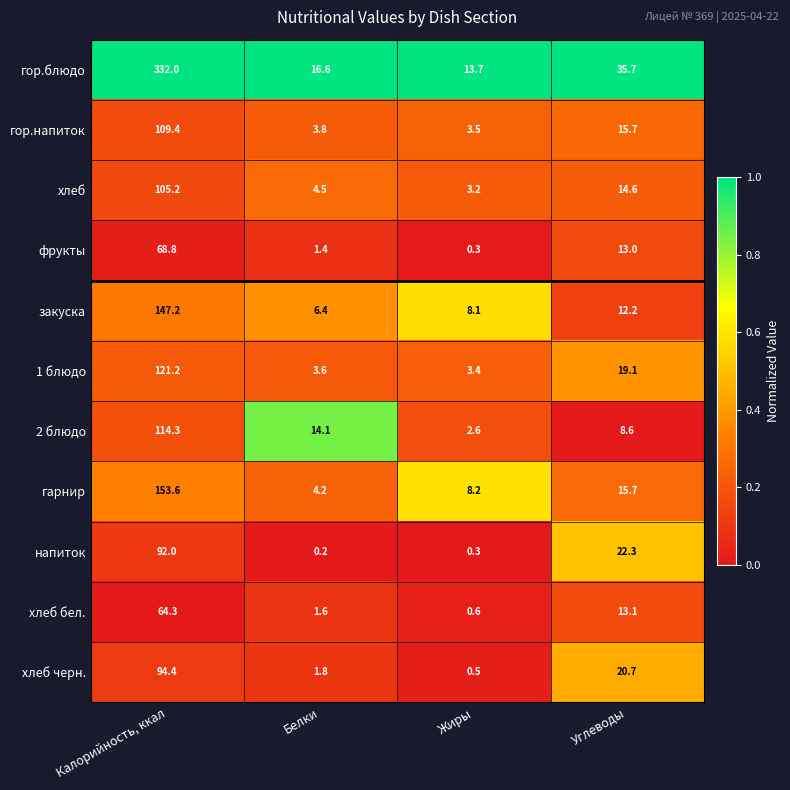

What is the average value of the 1 блюдо series?

36.8